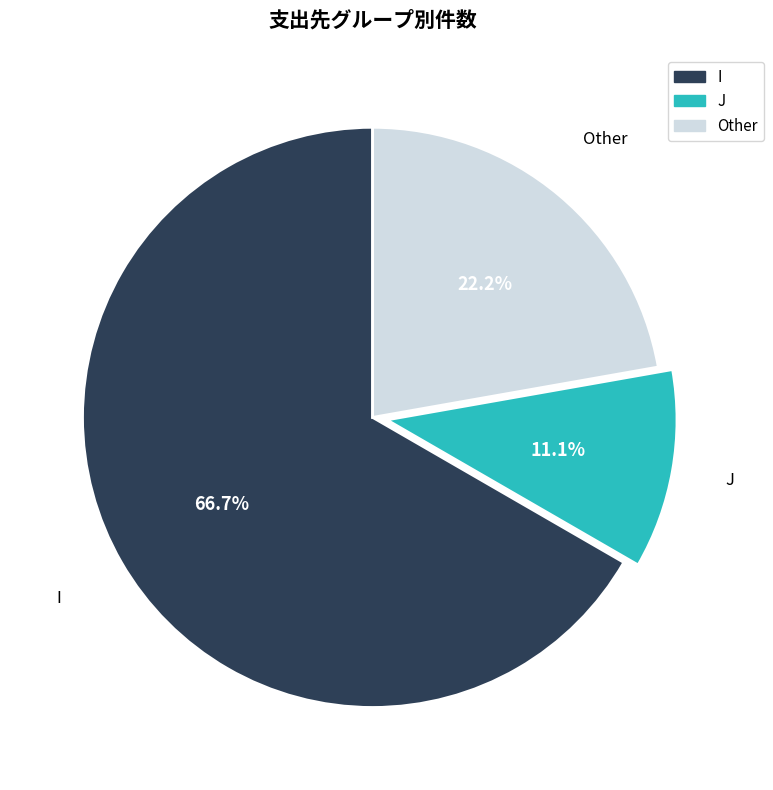

To the nearest percent, what is the combined percentage of I and Other?

89%